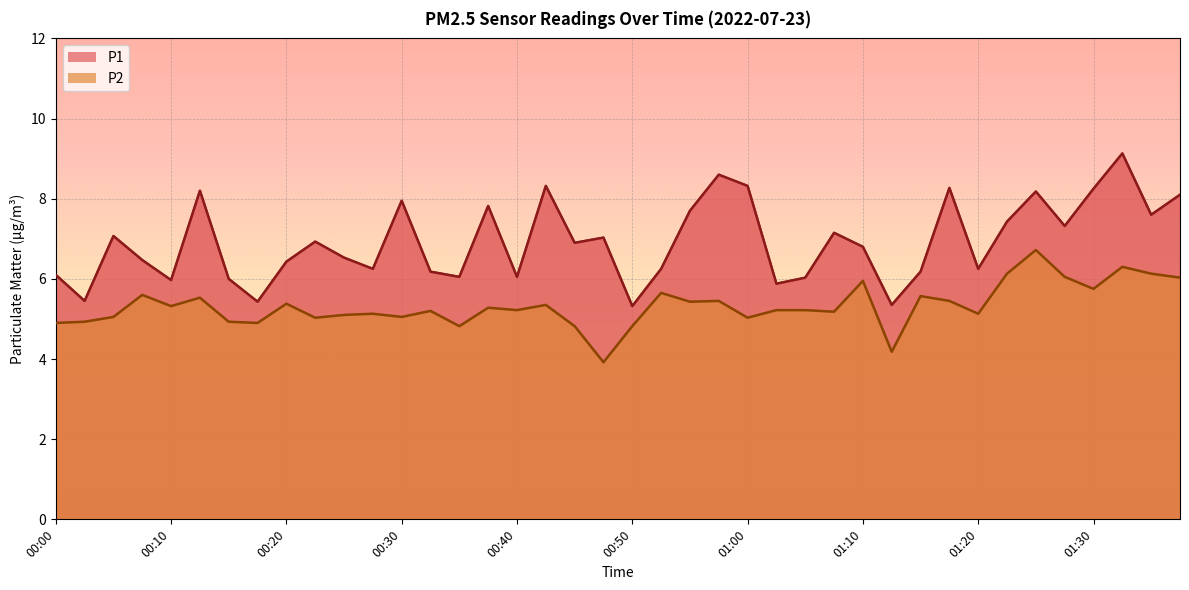

True or false: P2 and P1 cross at least once.

False